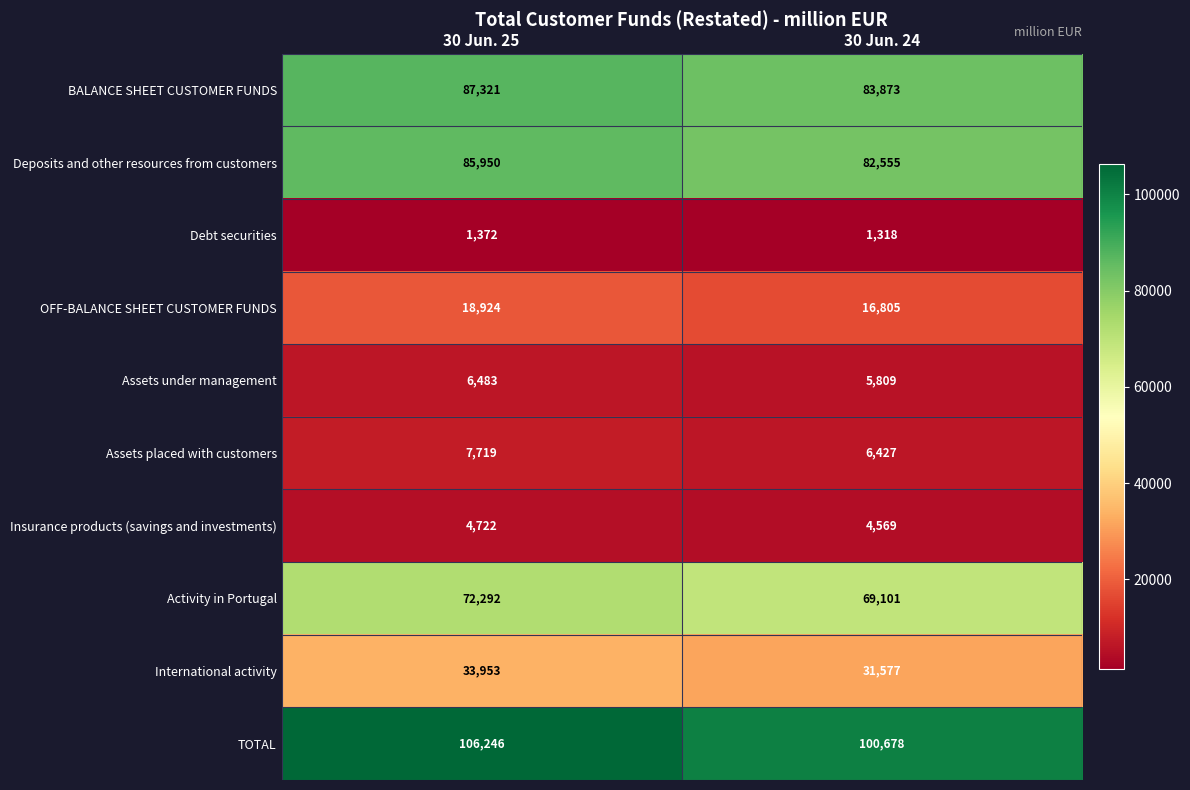

At which category is the sum across all series the highest?

30 Jun. 25